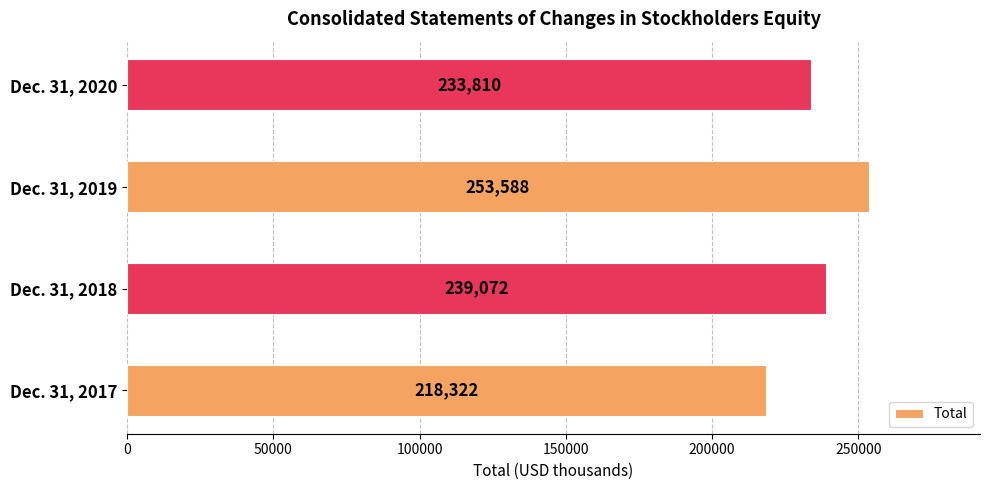

The value at Dec. 31, 2019 is 91040. True or false?

False